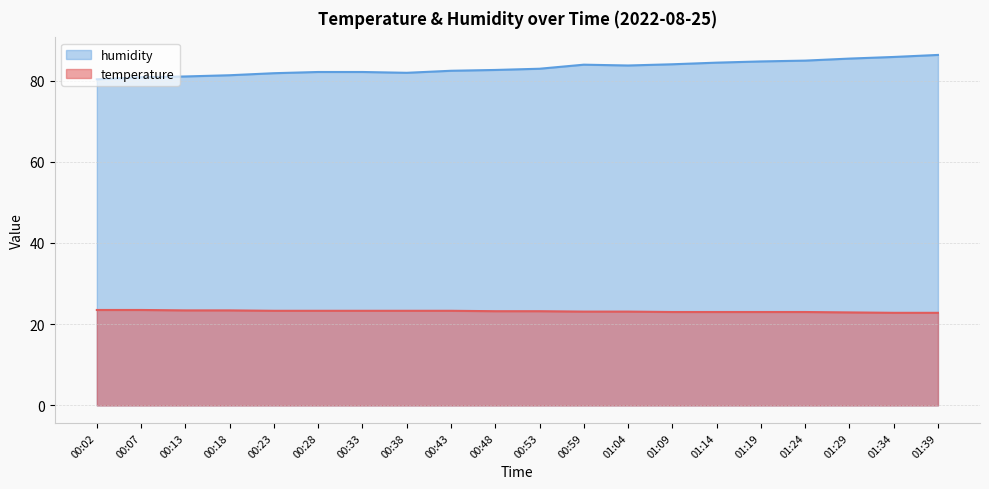

At 01:39, list the series in order from largest to smallest.

humidity, temperature